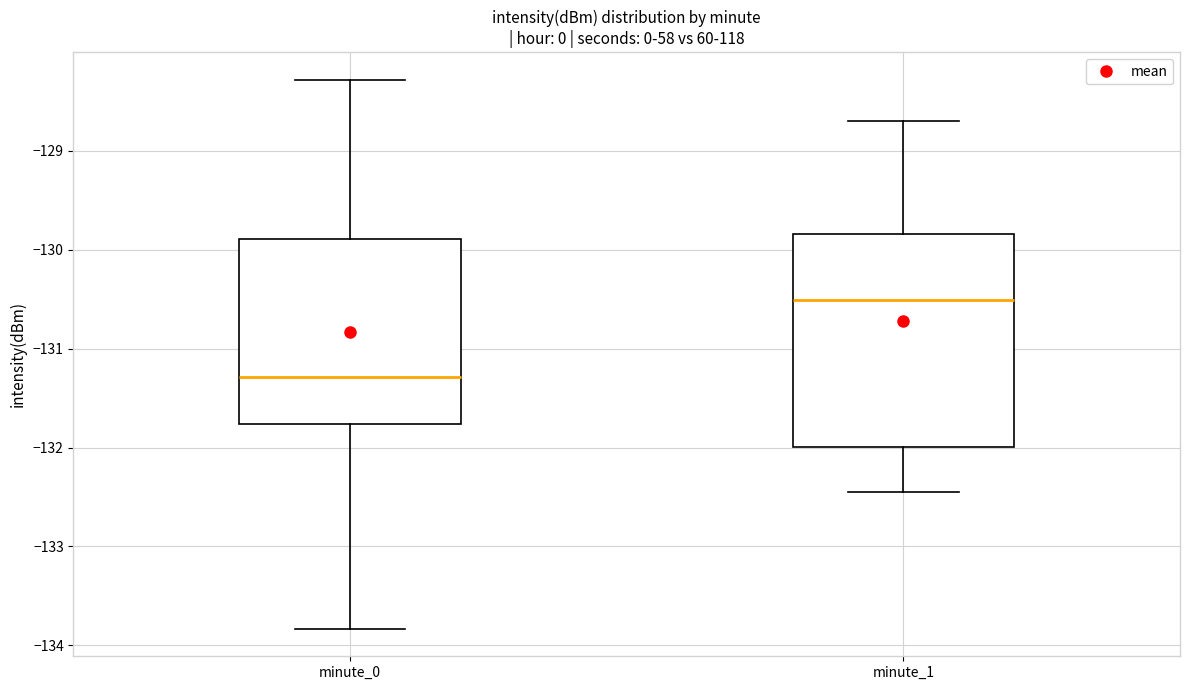

Reading left to right, transcribe this box plot: for each box, give where its median line is, the range the box spans, and where its two whiskers end, as read against the y-axis. The values are not printed on the chart, so give them approximately, as read against the axis.

minute_0: median -131.3, box -131.8 to -129.9, whiskers -133.8 to -128.3
minute_1: median -130.5, box -132.0 to -129.8, whiskers -132.5 to -128.7